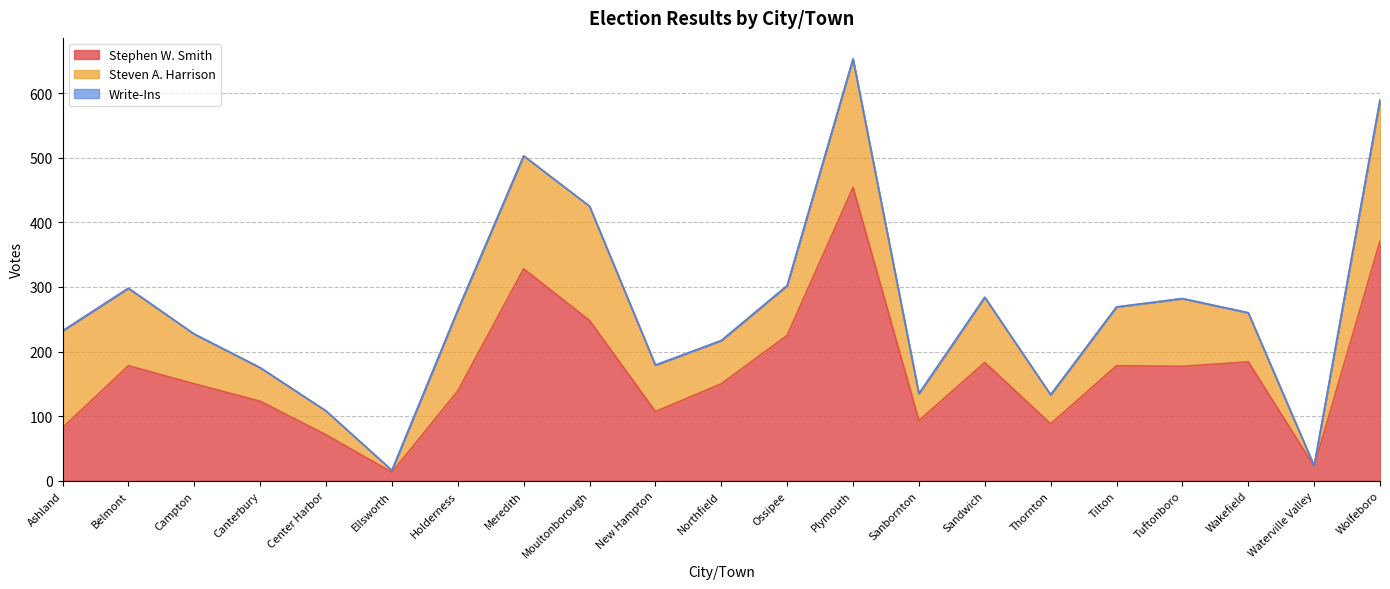

What is the total value across all series at Wakefield?

260